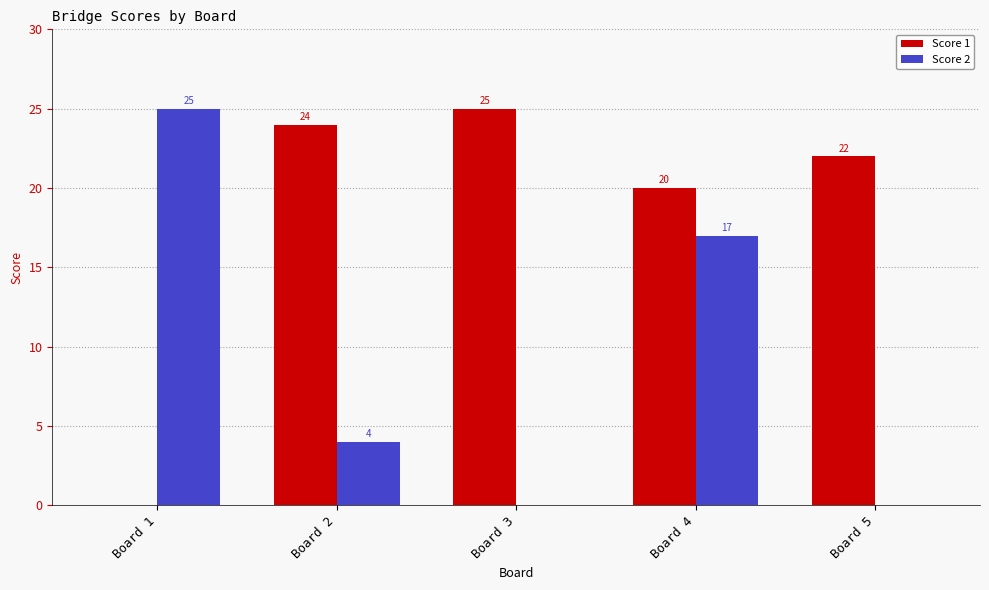

The Score 2 series shows 23 at Board 4. True or false?

False